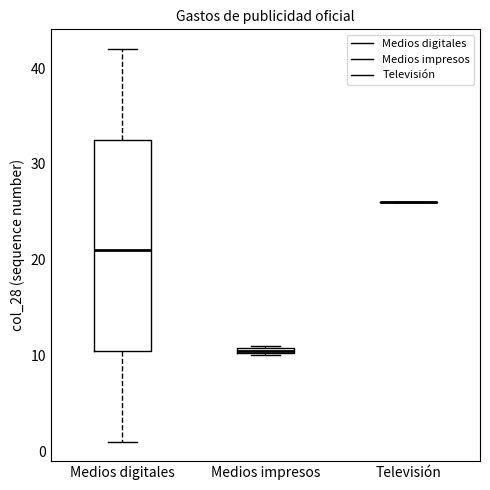

Which box is the tallest, from its lower edge to its upper edge?

Medios digitales